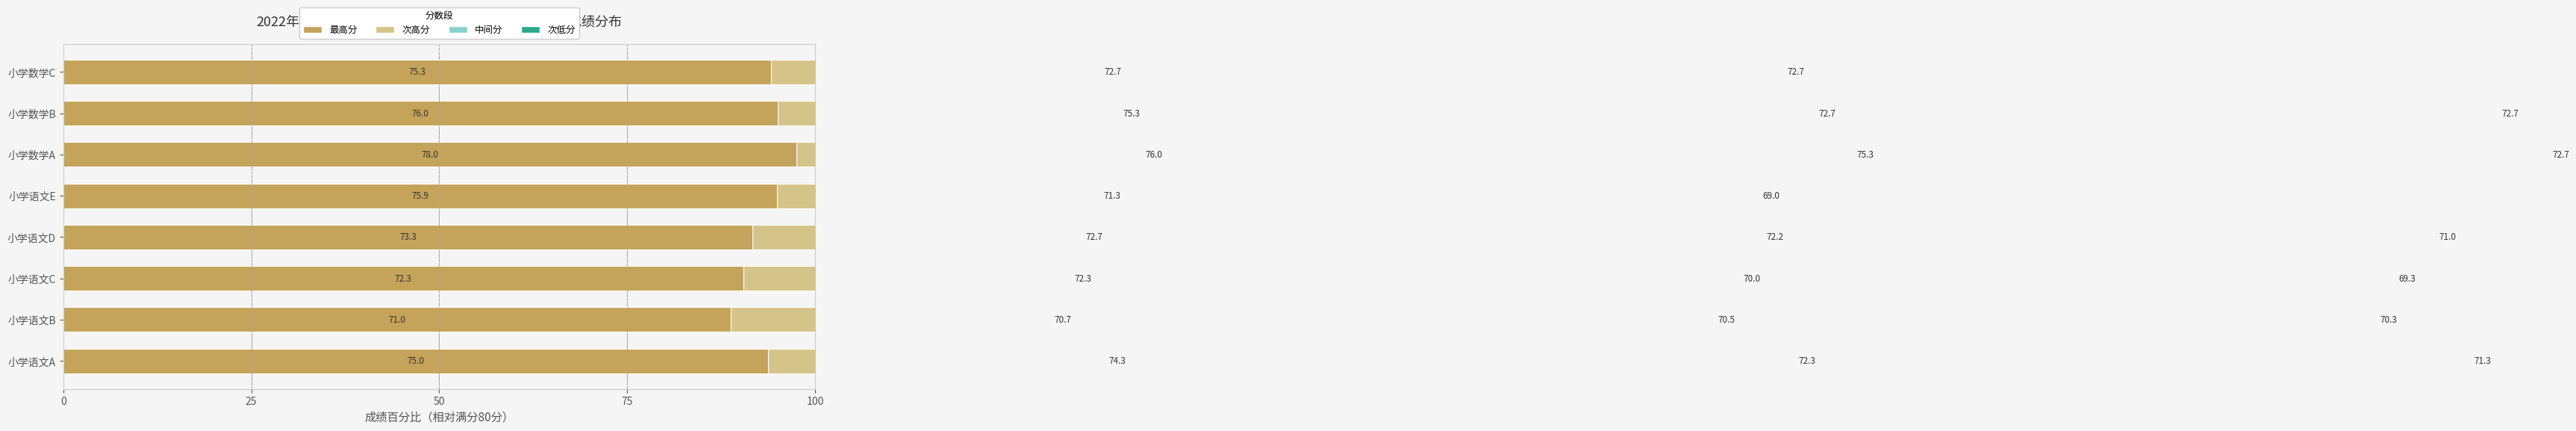

Which series has the largest total across all categories?

最高分